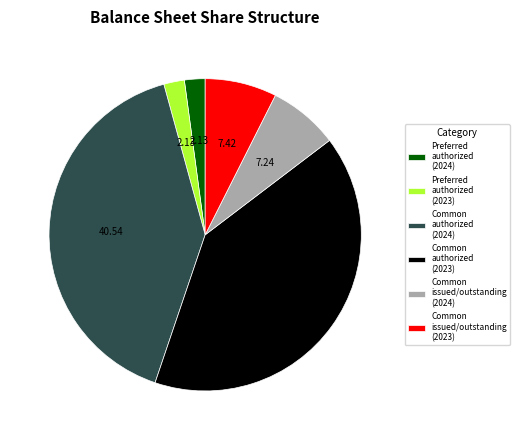

Between Preferred authorized (2023) and Common authorized (2024), which is larger?

Common authorized (2024)